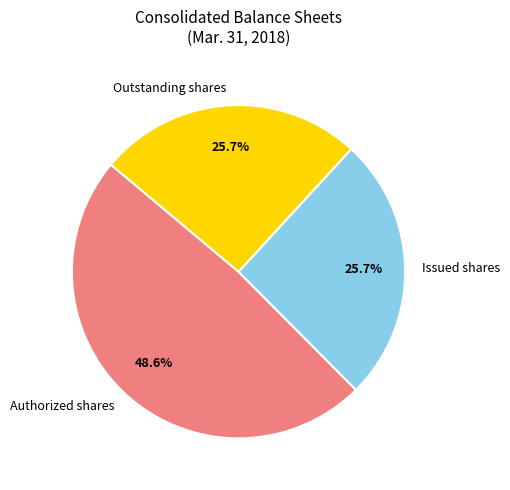

Combined, do Outstanding shares and Authorized shares account for over 50%?

Yes